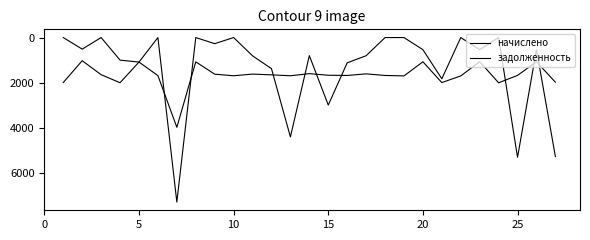

What is the maximum value for начислено?

3985.0